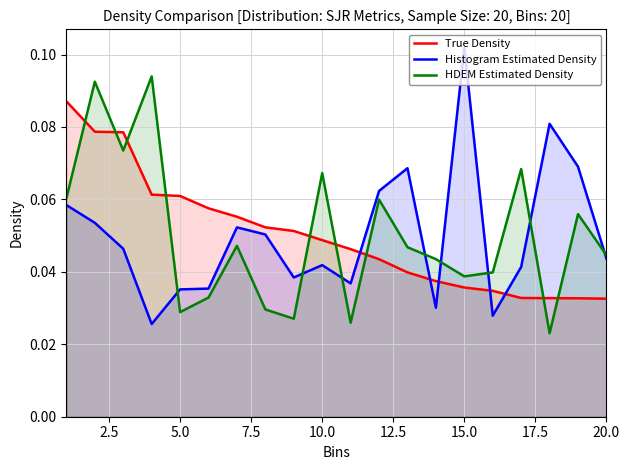

What is the difference between the maximum and second lowest values in the HDEM Estimated Density series?

0.1